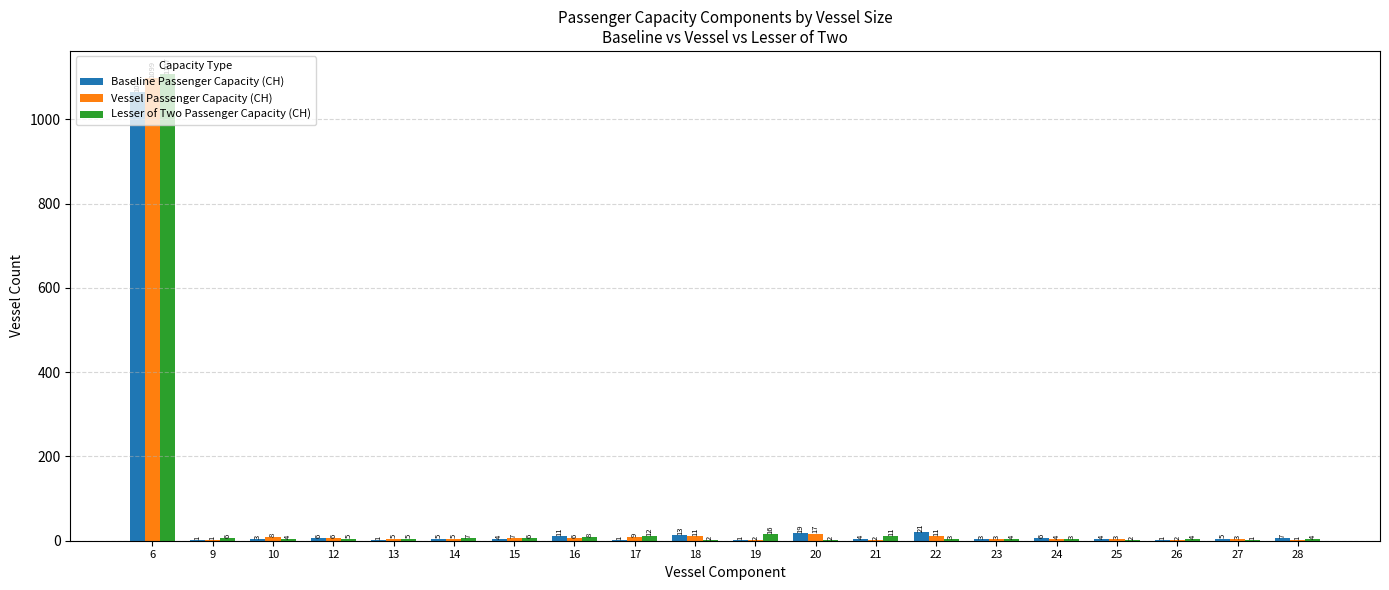

What is the difference between the Baseline Passenger Capacity (CH) values at 23 and 9?

2